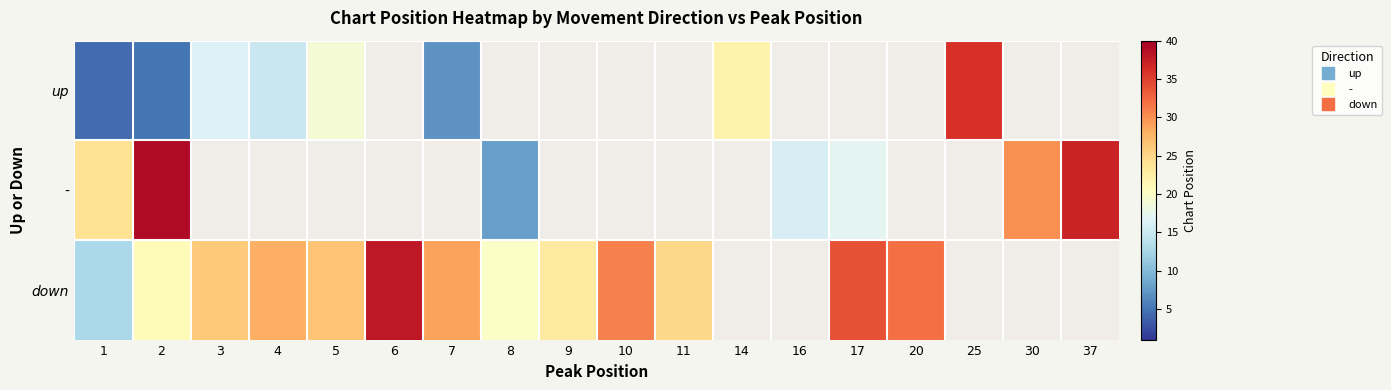

List the series in order of their peak value, lowest first.

up, down, -